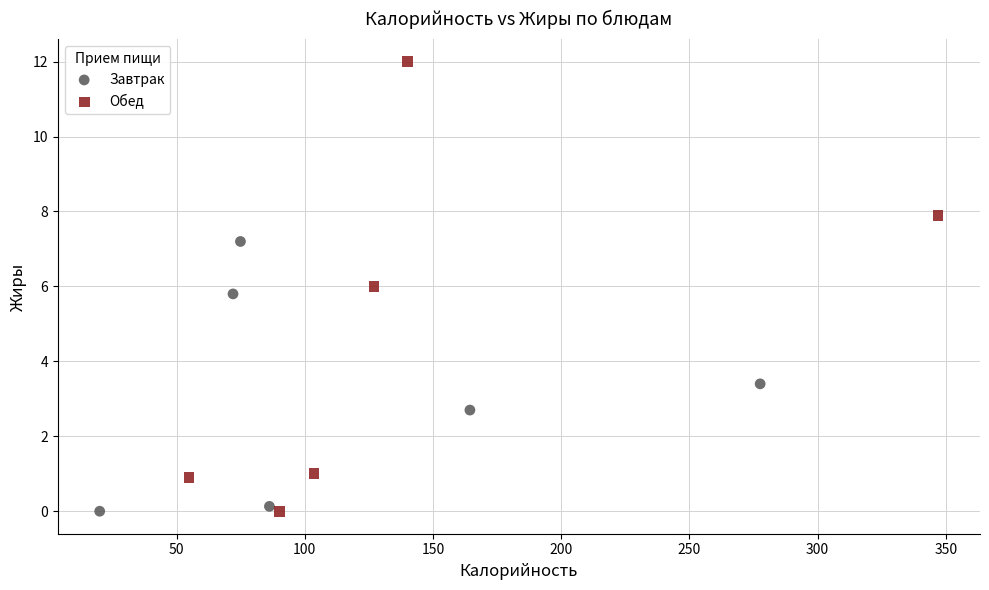

Which series has the largest Y range (max minus min)?

Обед